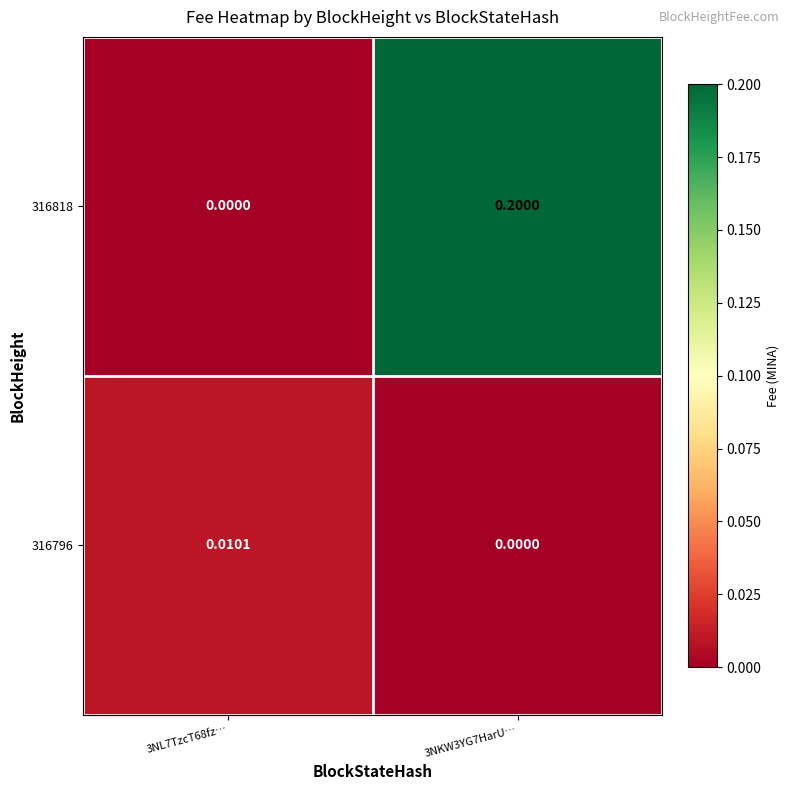

Is the value of 316796 at 3NKW3YG7HarU… greater than the value of 316818 at 3NKW3YG7HarU…?

No